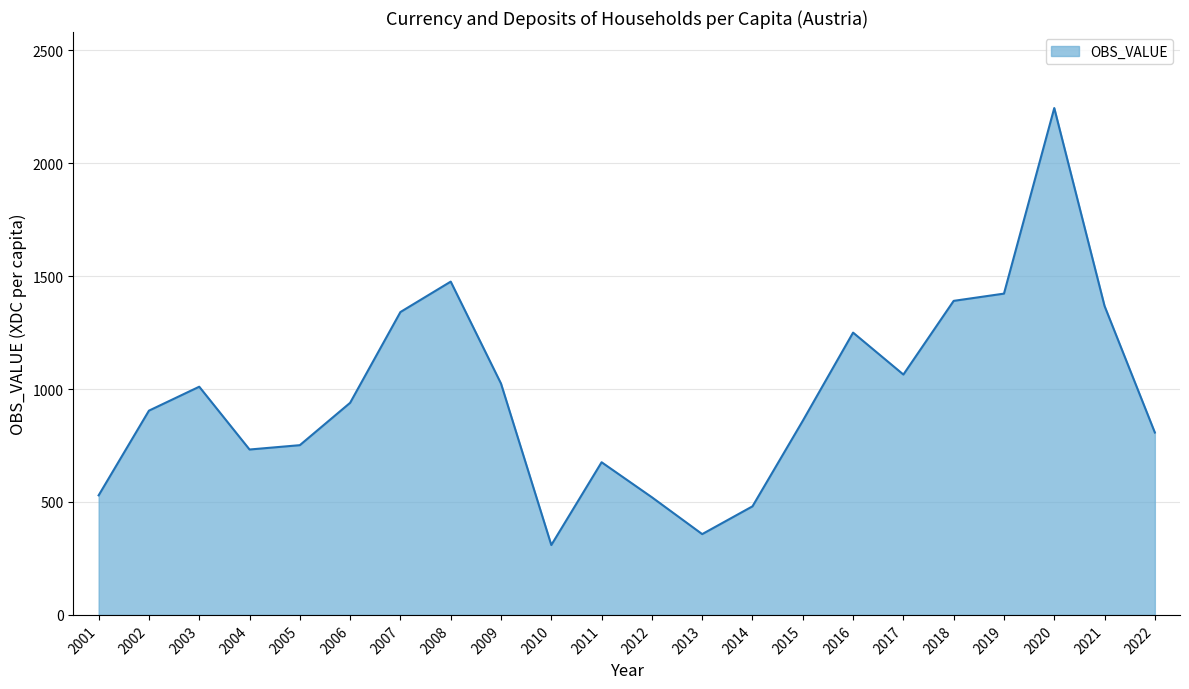

The value at 2003 is 329.7. True or false?

False